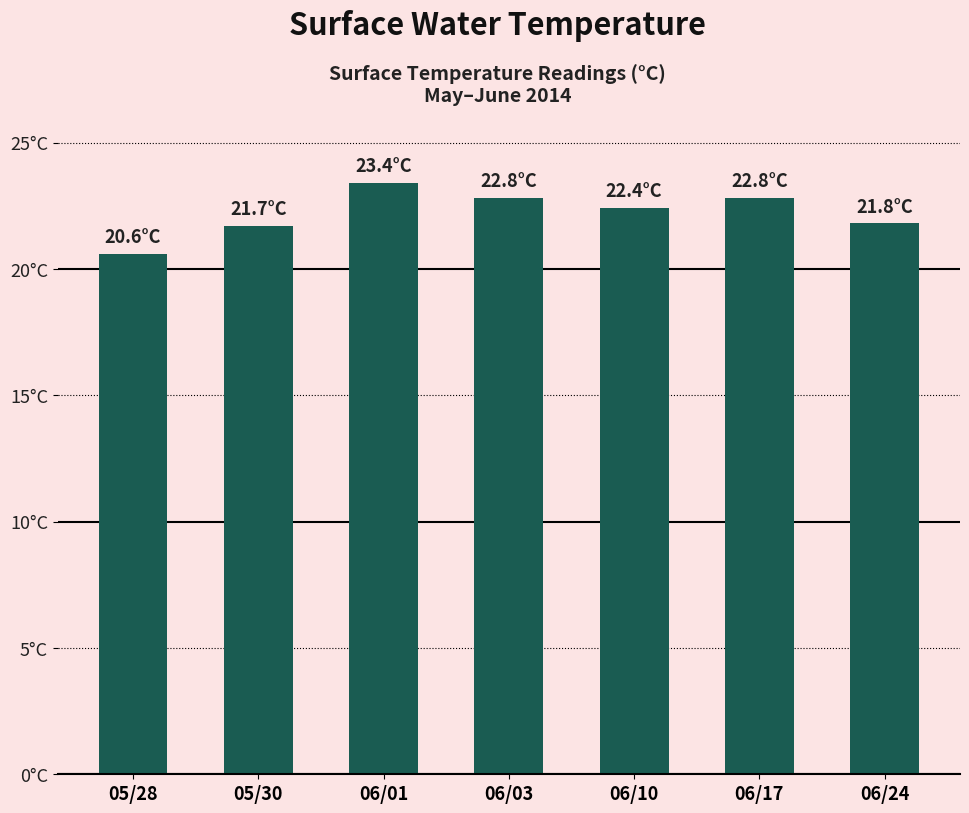

What is the approximate value at 06/03?

22.8